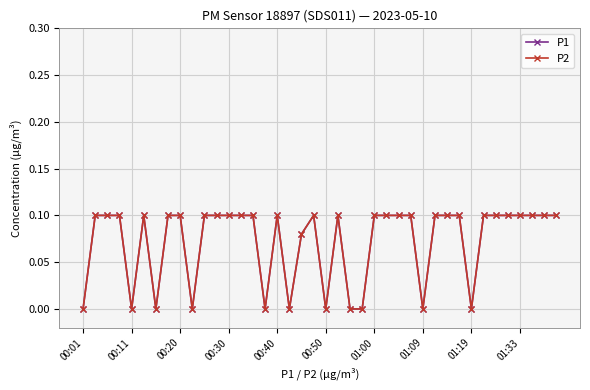

Is this an area chart (filled region under the line)?

No